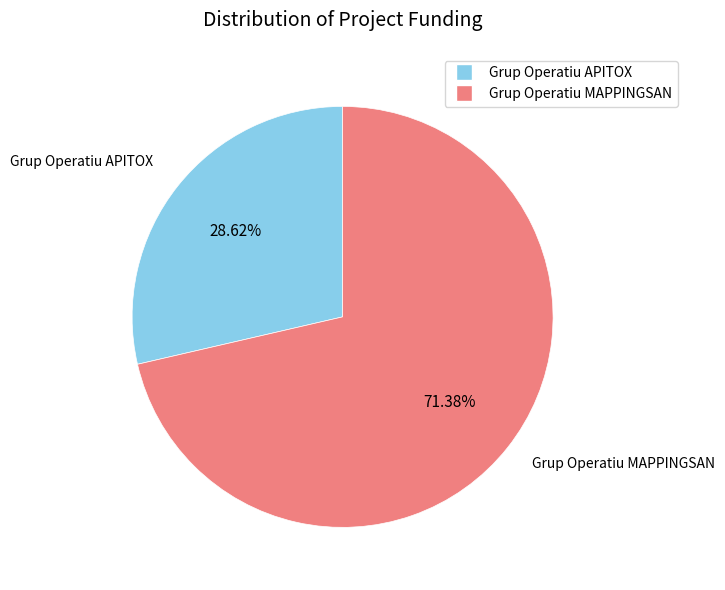

Combined, do Grup Operatiu APITOX and Grup Operatiu MAPPINGSAN account for over 50%?

Yes